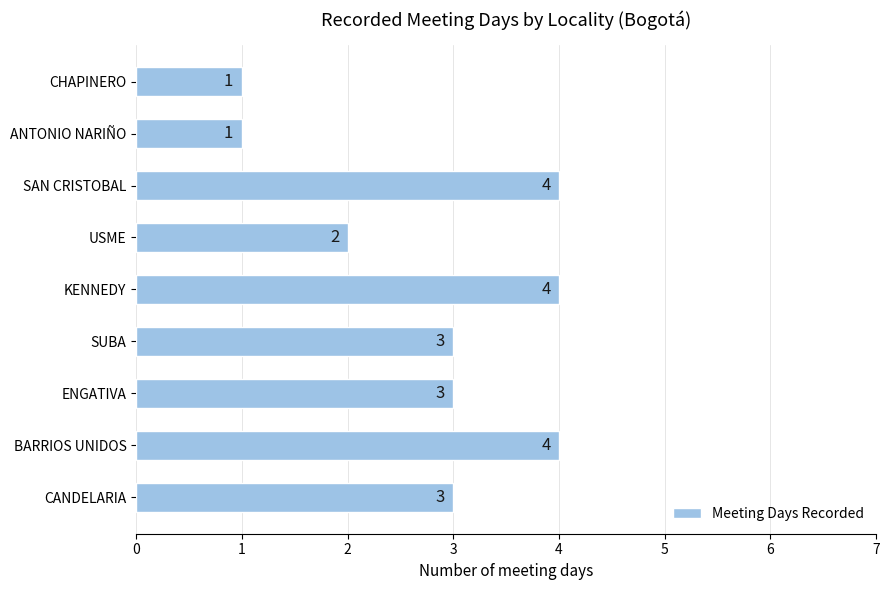

What is the maximum value shown in the chart?

4